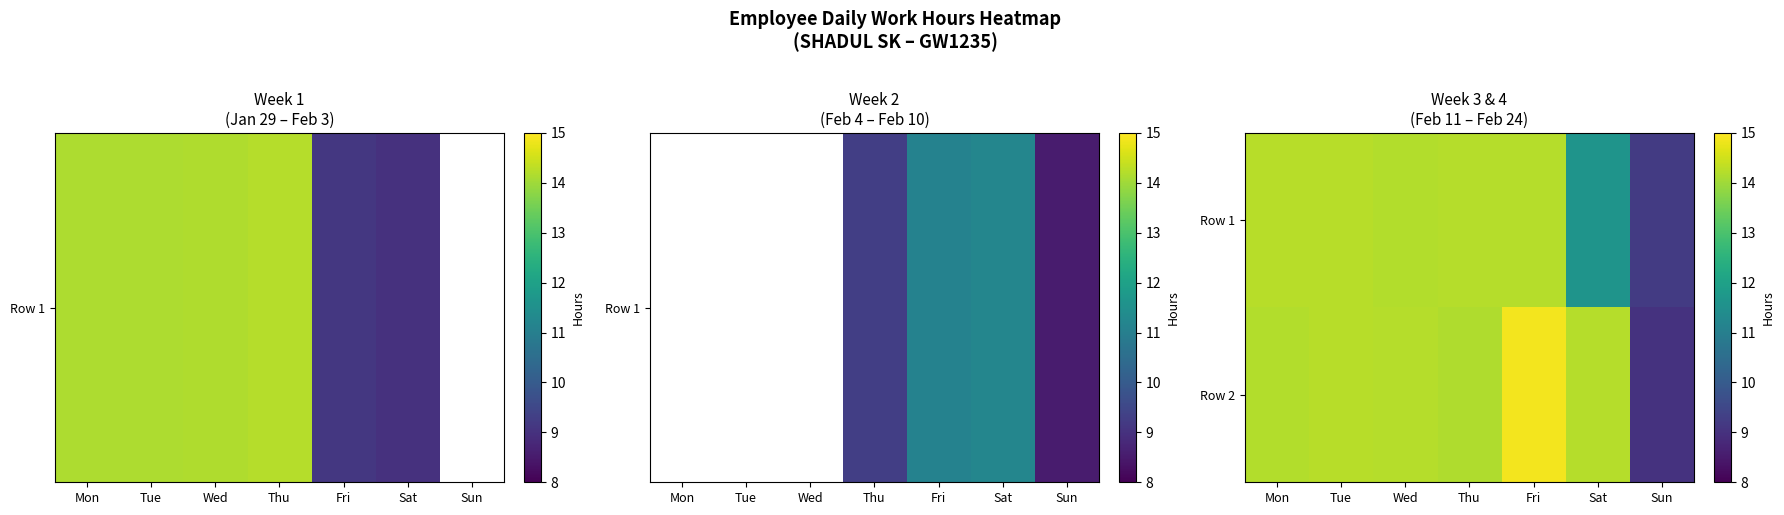

Which series has the largest range (max minus min)?

Row 2